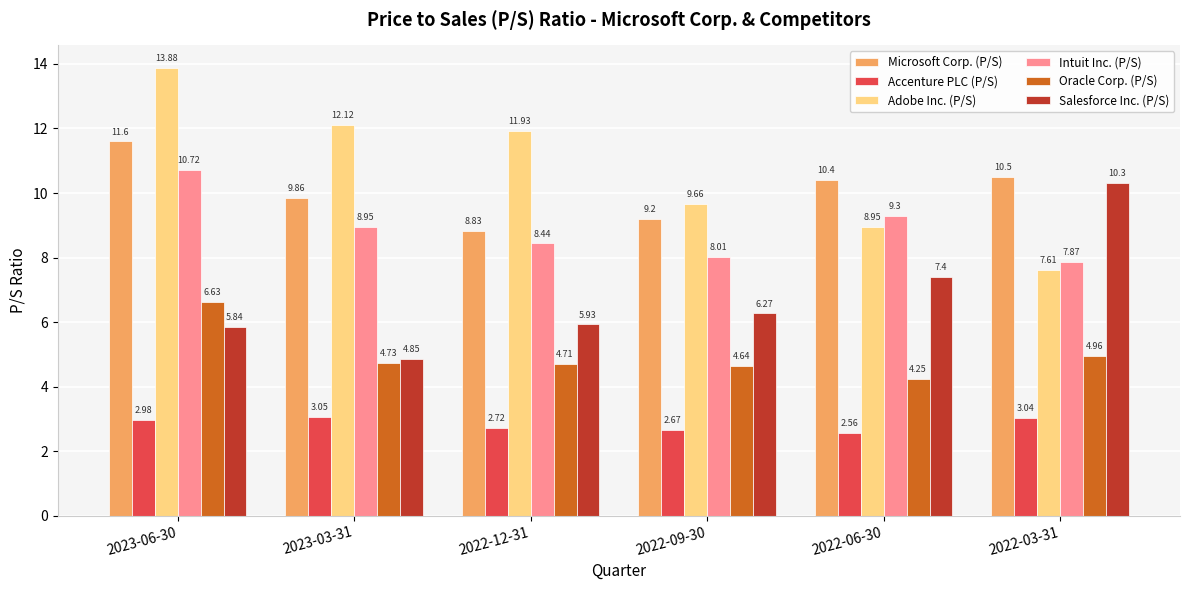

Between 2023-06-30 and 2022-03-31, which series saw the biggest shift?

Adobe Inc. (P/S)